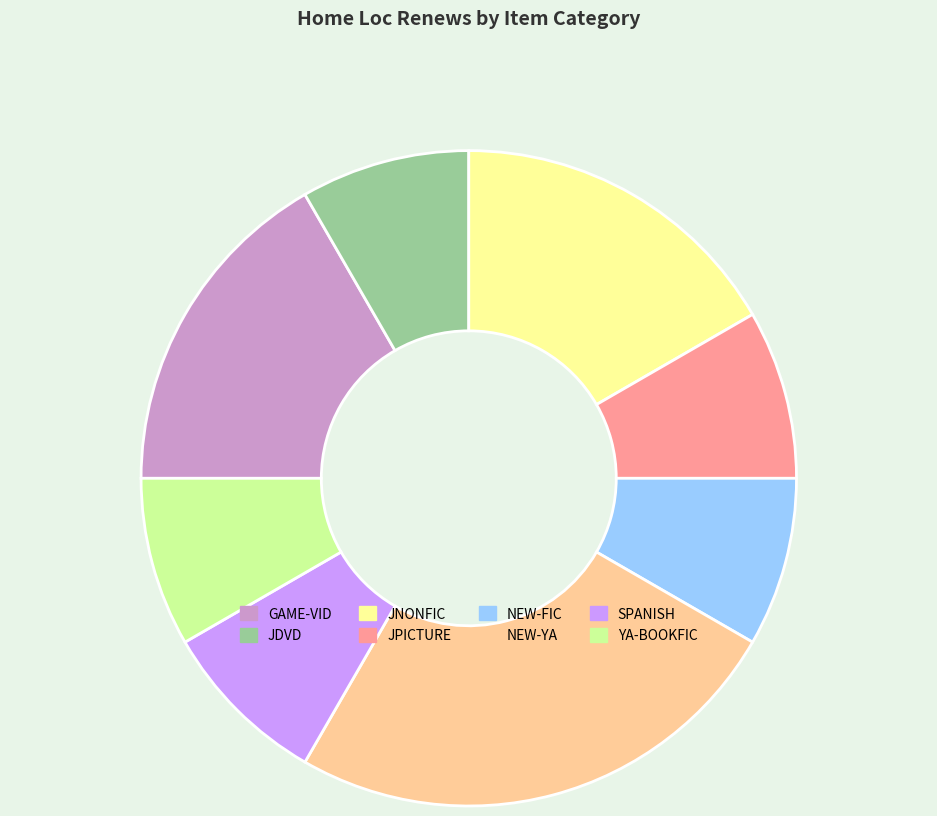

Is the sum of JNONFIC and NEW-YA greater than half?

No